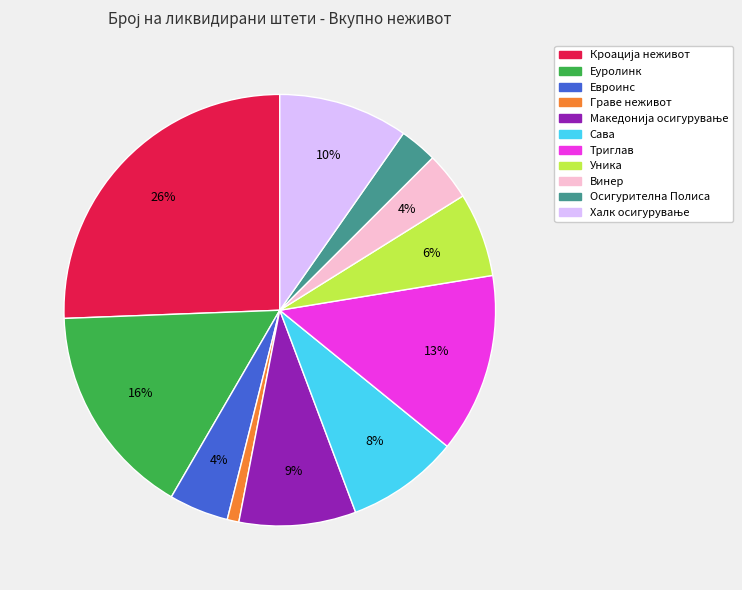

What is the smallest slice in the pie chart?

Граве неживот